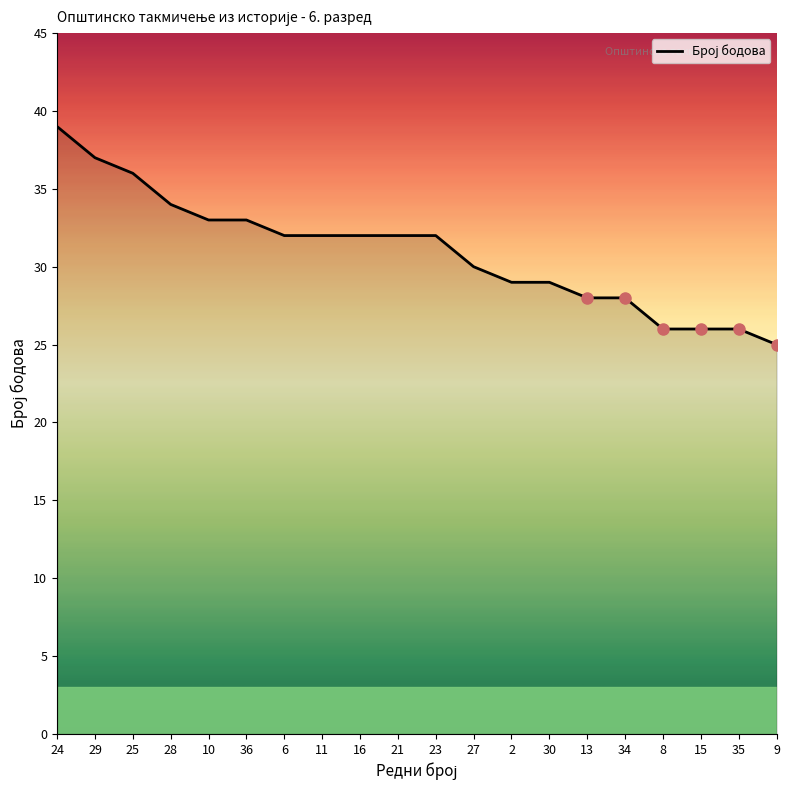

What is the difference between the maximum and minimum values?

14